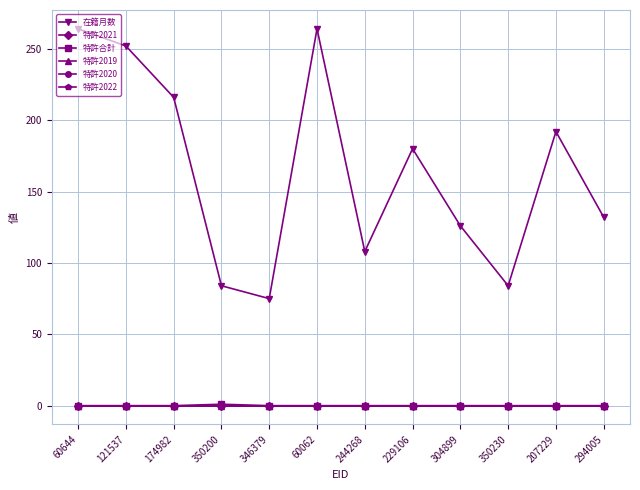

True or false: 特許合計 and 特許2019 cross at least once.

False